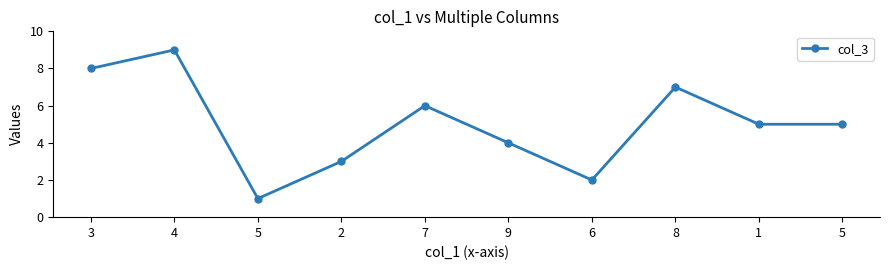

What is the ratio of the value at 8 to the value at 5?

1.4